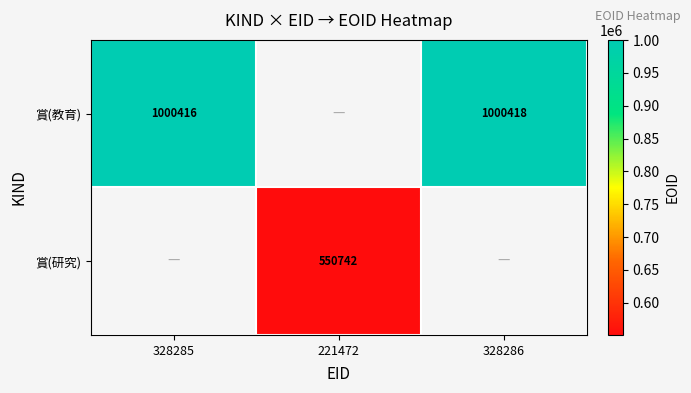

Is it true that 賞(研究) equals 937342 at 221472?

False